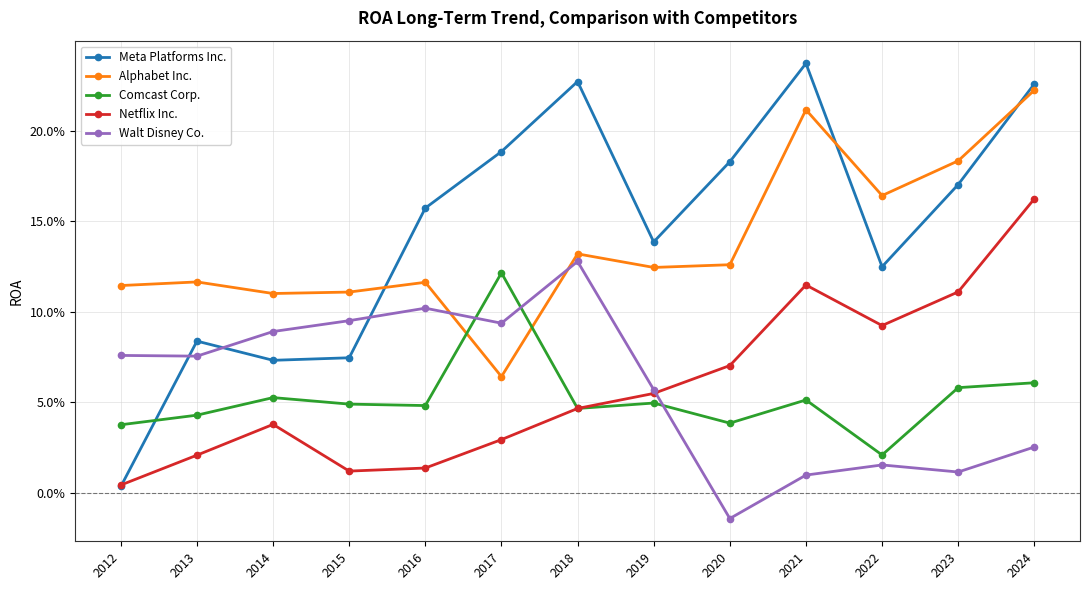

Is this an area chart (filled region under the line)?

No